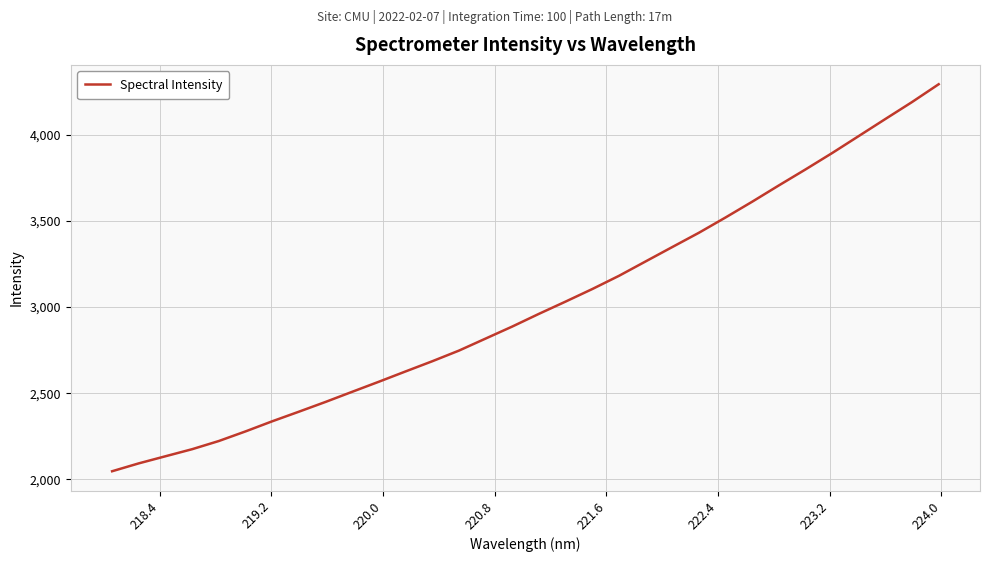

What is the maximum value shown in the chart?

4293.4